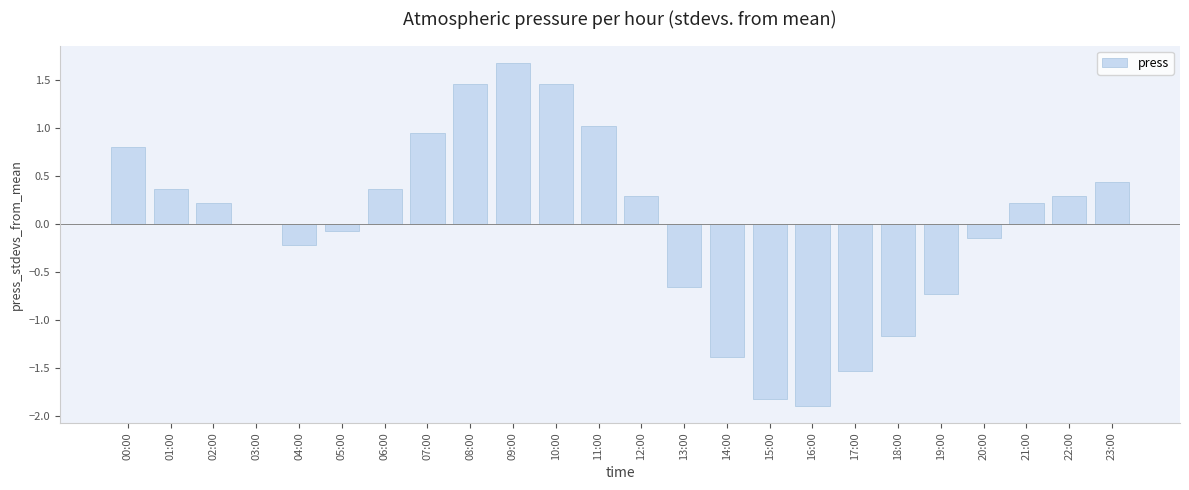

What is the change in value from 10:00 to 17:00?

-3.0